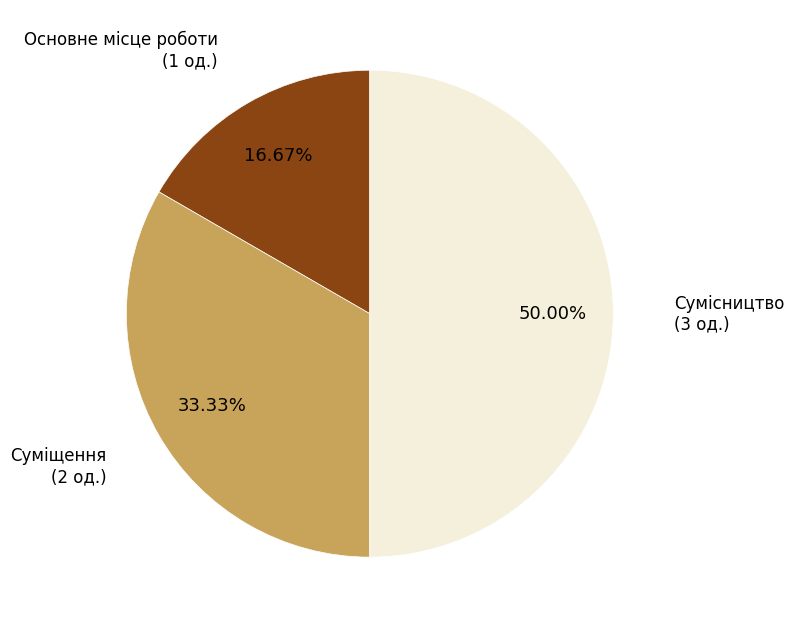

Which category has the smallest portion of the pie?

Основне місце роботи